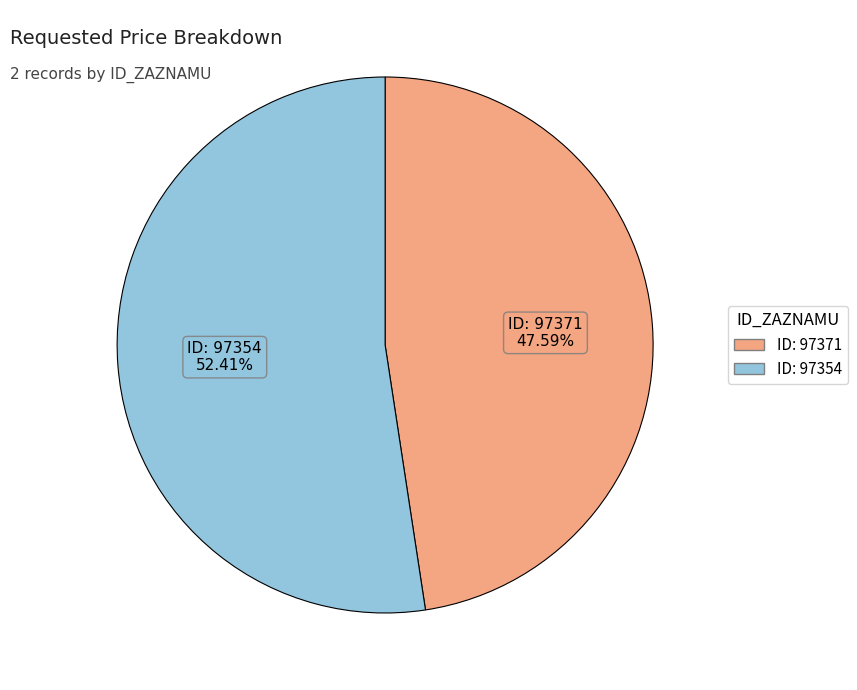

Is there a majority slice in this chart?

Yes